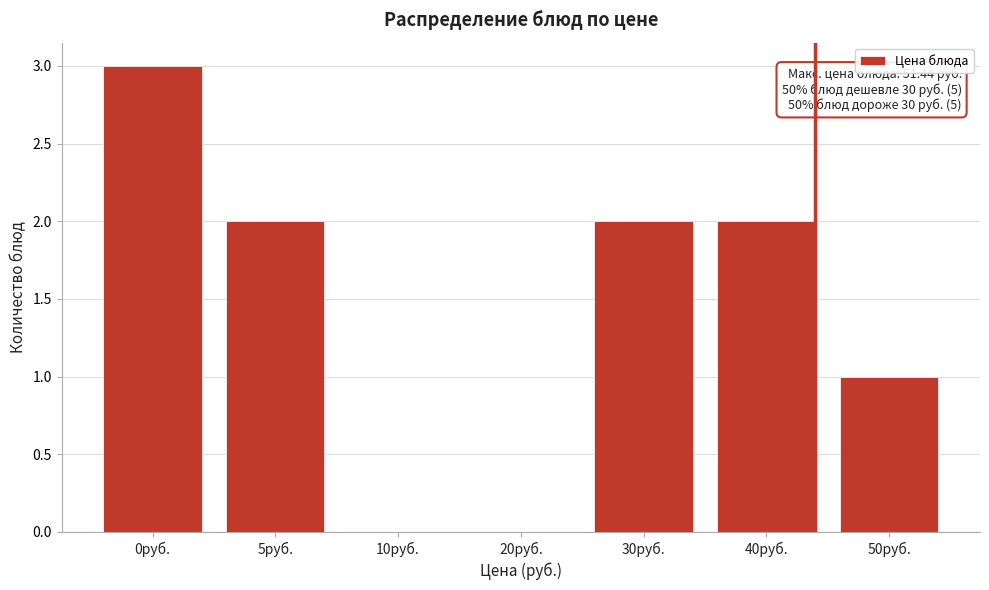

Reading left to right, list all the values displayed in this chart.

0руб.=3	5руб.=2	10руб.=0	20руб.=0	30руб.=2	40руб.=2	50руб.=1